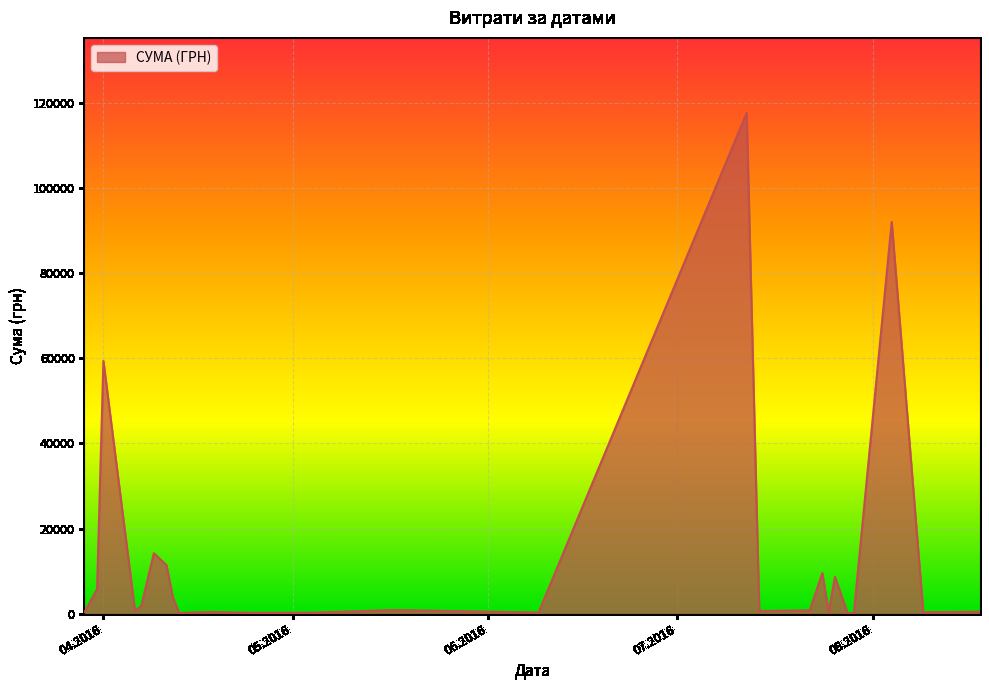

What is the difference between the maximum and minimum values?

117471.0